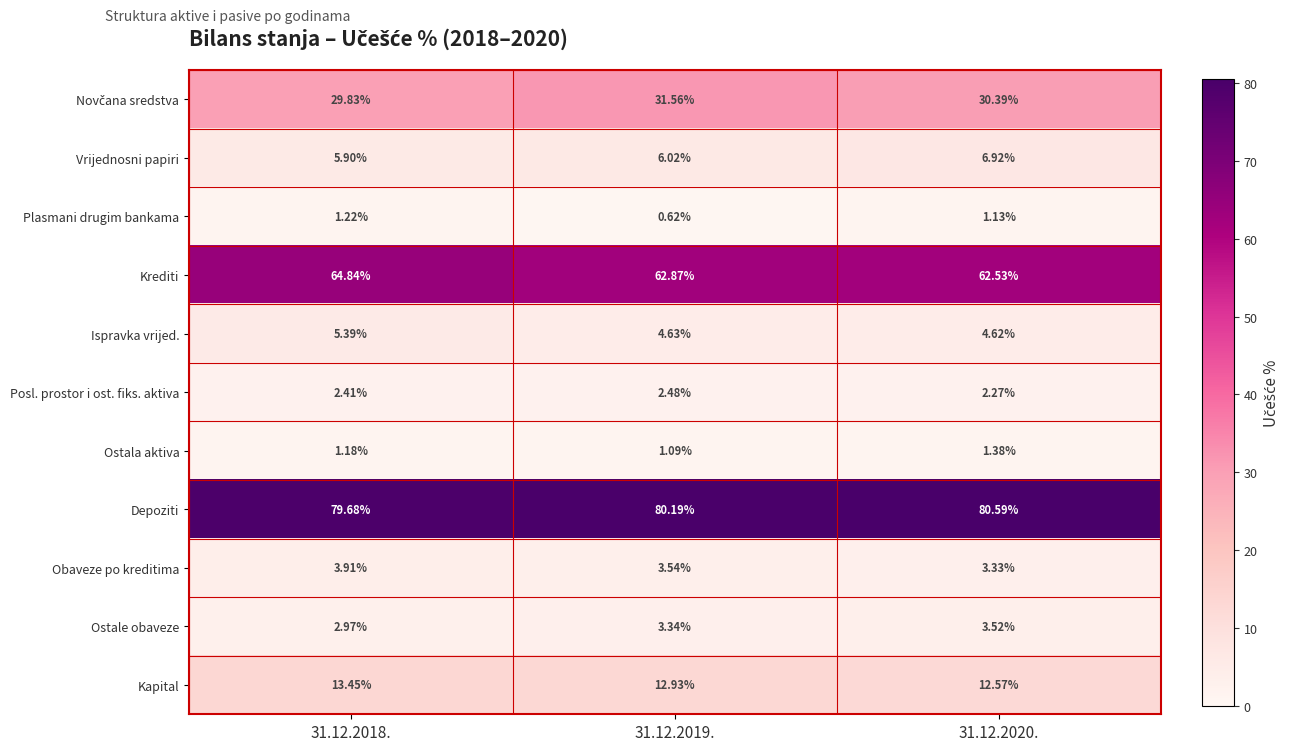

Which series changed the most between 31.12.2018. and 31.12.2019.?

Krediti